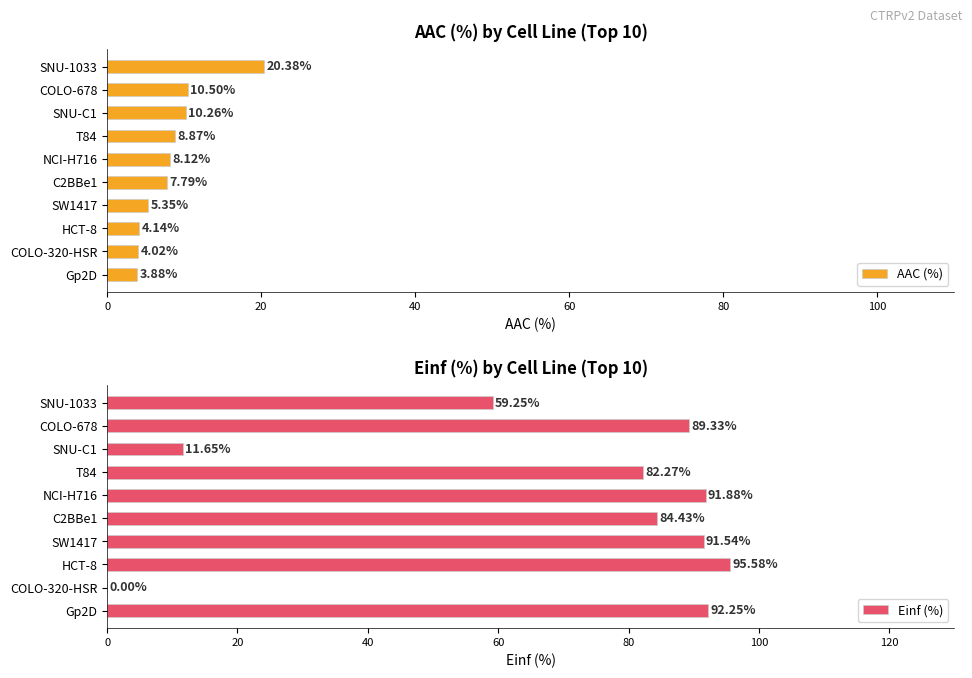

What are all the series names shown in the legend?

AAC (%), Einf (%)